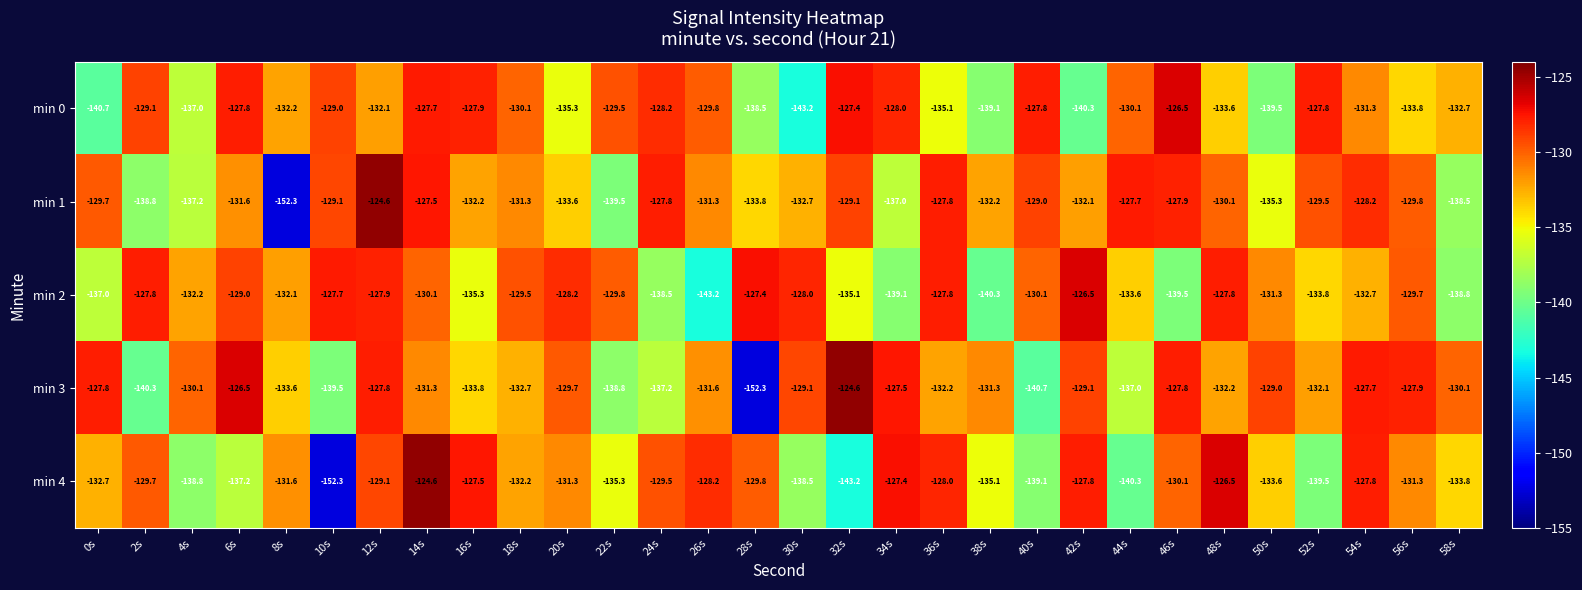

The value of min 1 at 2s is -138.8. True or false?

True